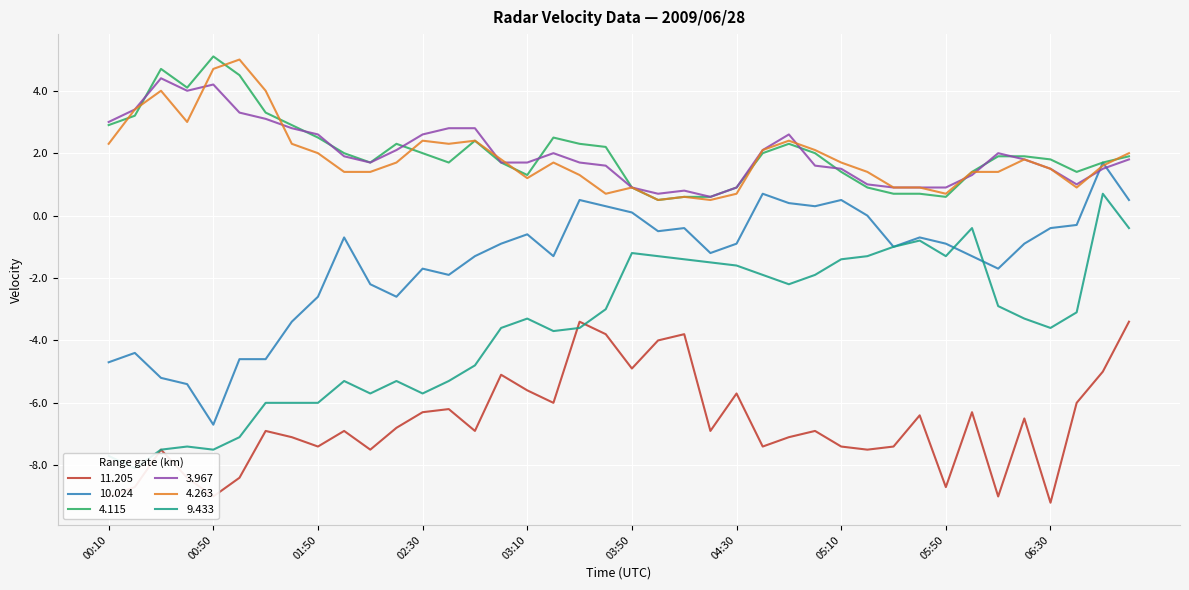

True or false:  11.205 and   3.967 cross at least once.

False